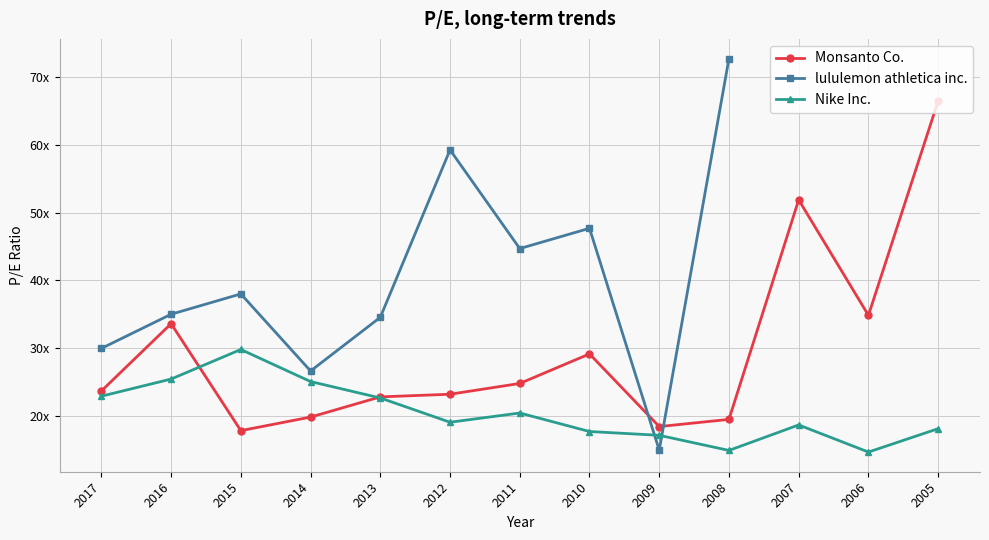

Which label corresponds to the largest value in the chart?

2008